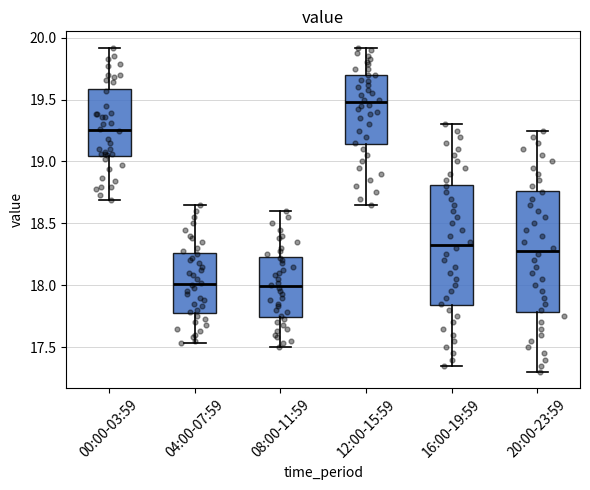

Where does the lower whisker of the box for 12:00-15:59 end on the y-axis? The values are not printed on the chart, so give them approximately, as read against the axis.

18.65